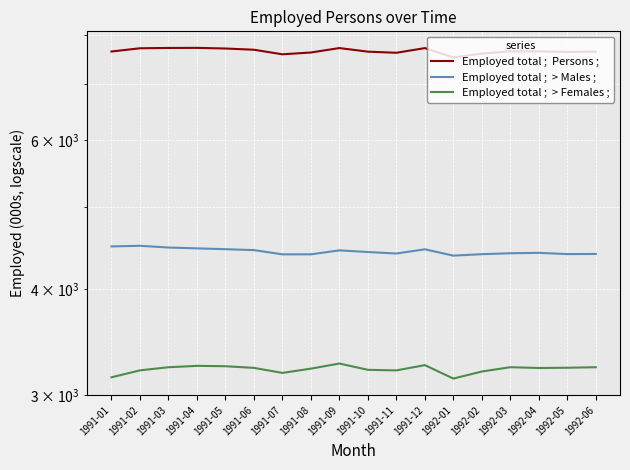

Between 1991-11 and 1991-02, which is larger?

1991-02